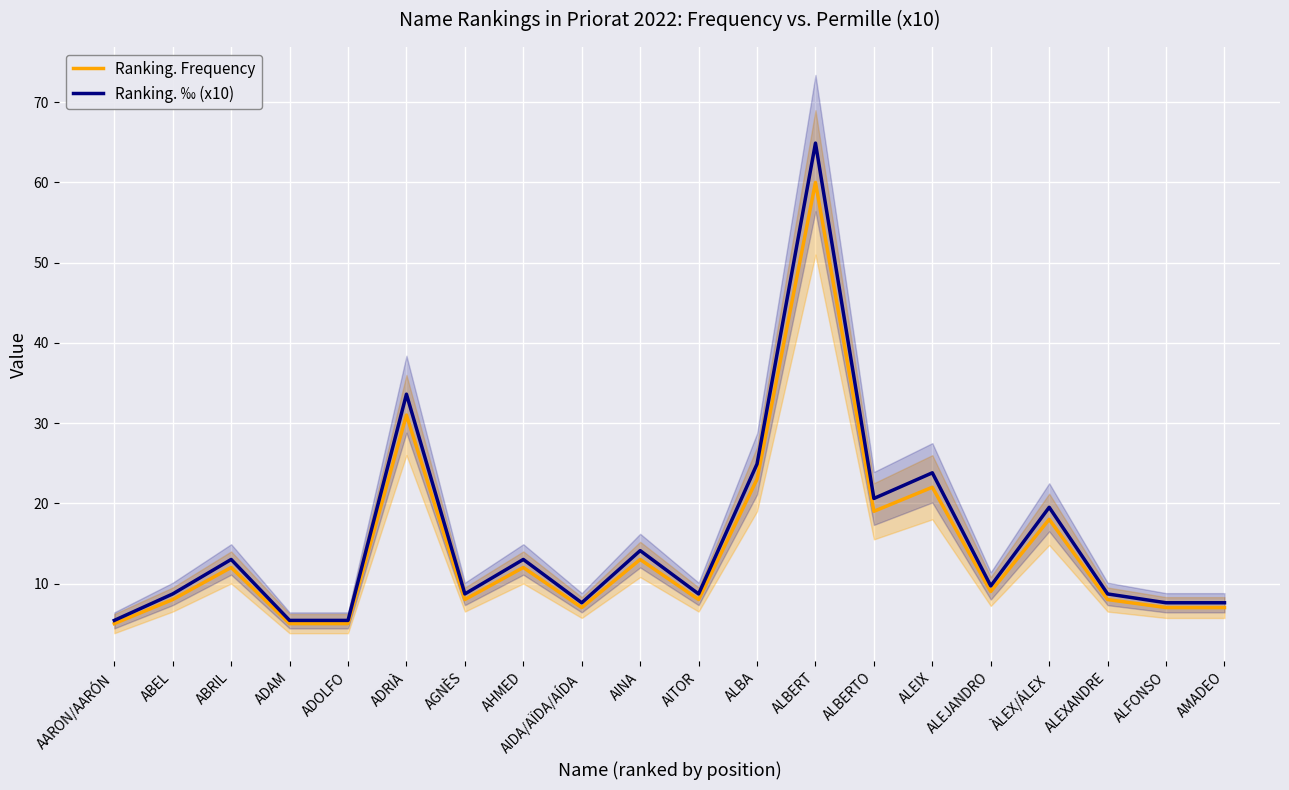

At which label is Ranking. Frequency closest to 32?

ADRIÀ